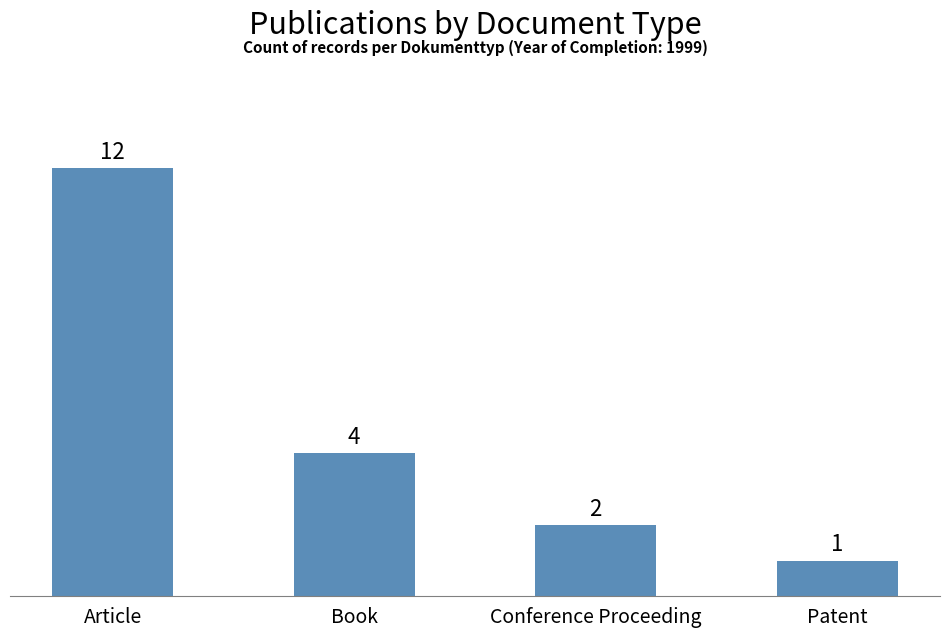

The chart shows a value of 4 at Conference Proceeding. True or false?

False